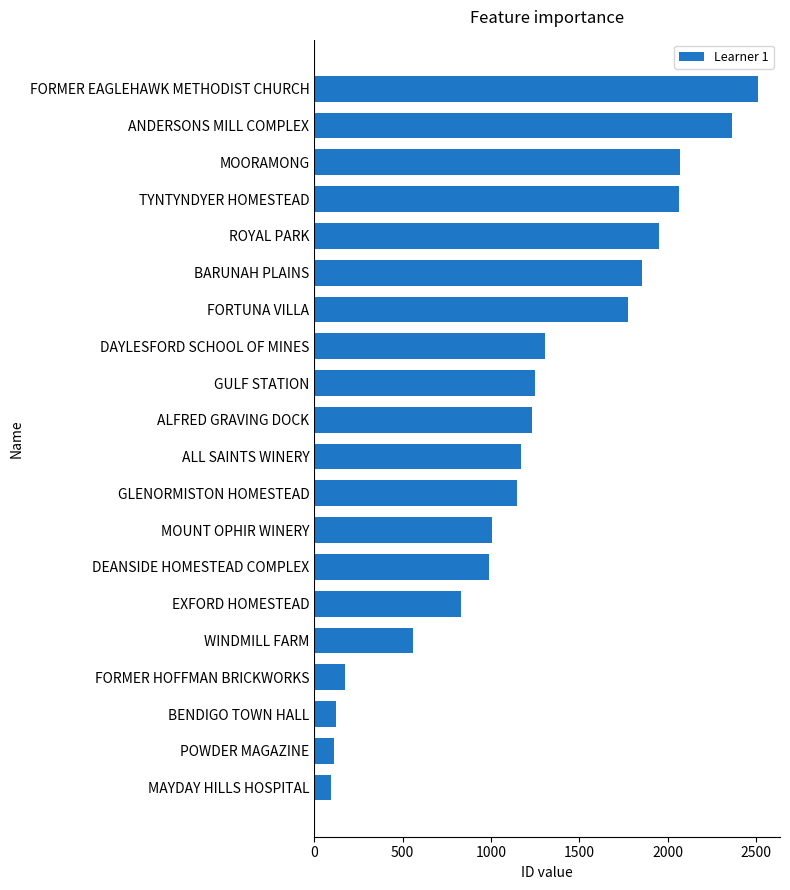

What is the change in value from MAYDAY HILLS HOSPITAL to WINDMILL FARM?

+463